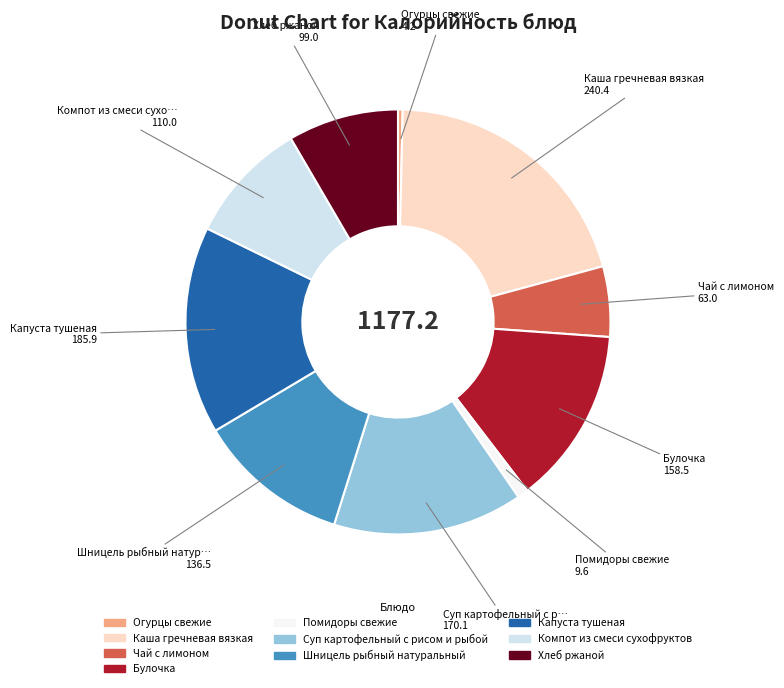

Combined, do Помидоры свежие and Компот из смеси сухофруктов account for over 50%?

No